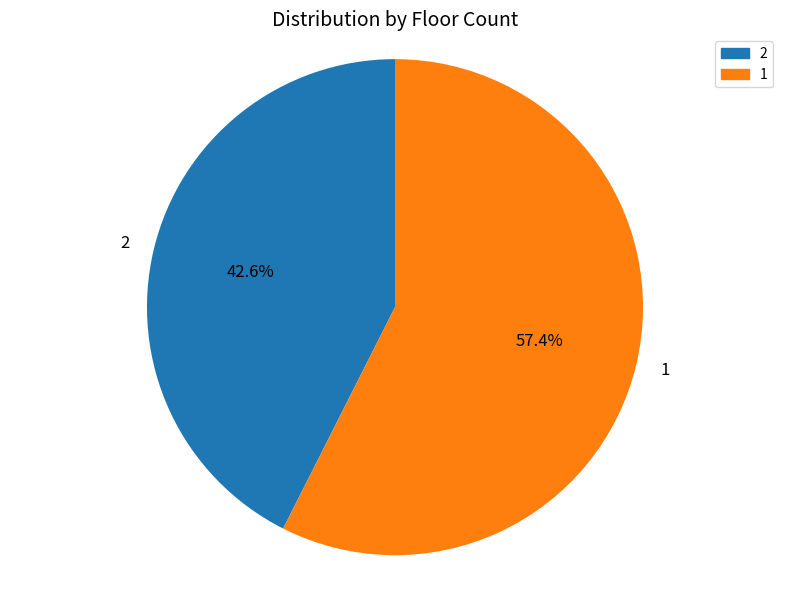

Approximately how many times larger is the value at 2 compared to 1?

0.7